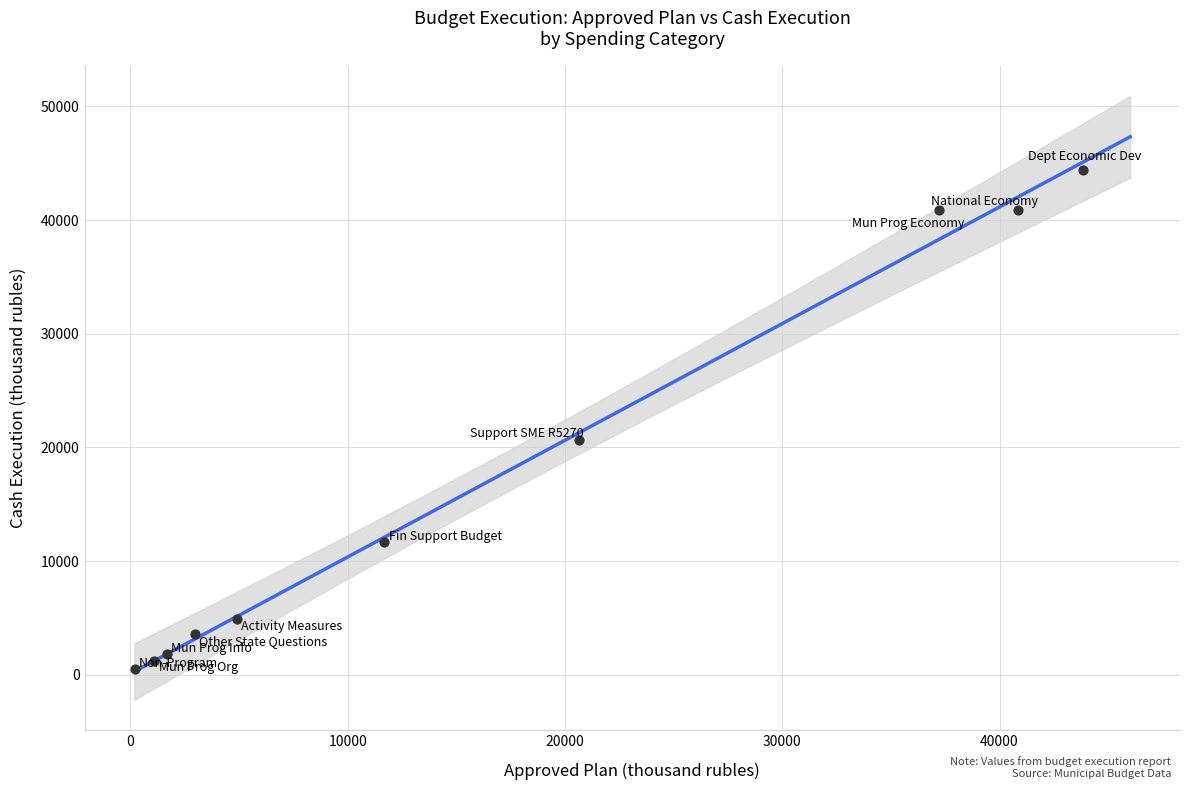

What Y value in the scatter plot is closest to 22462?

20649